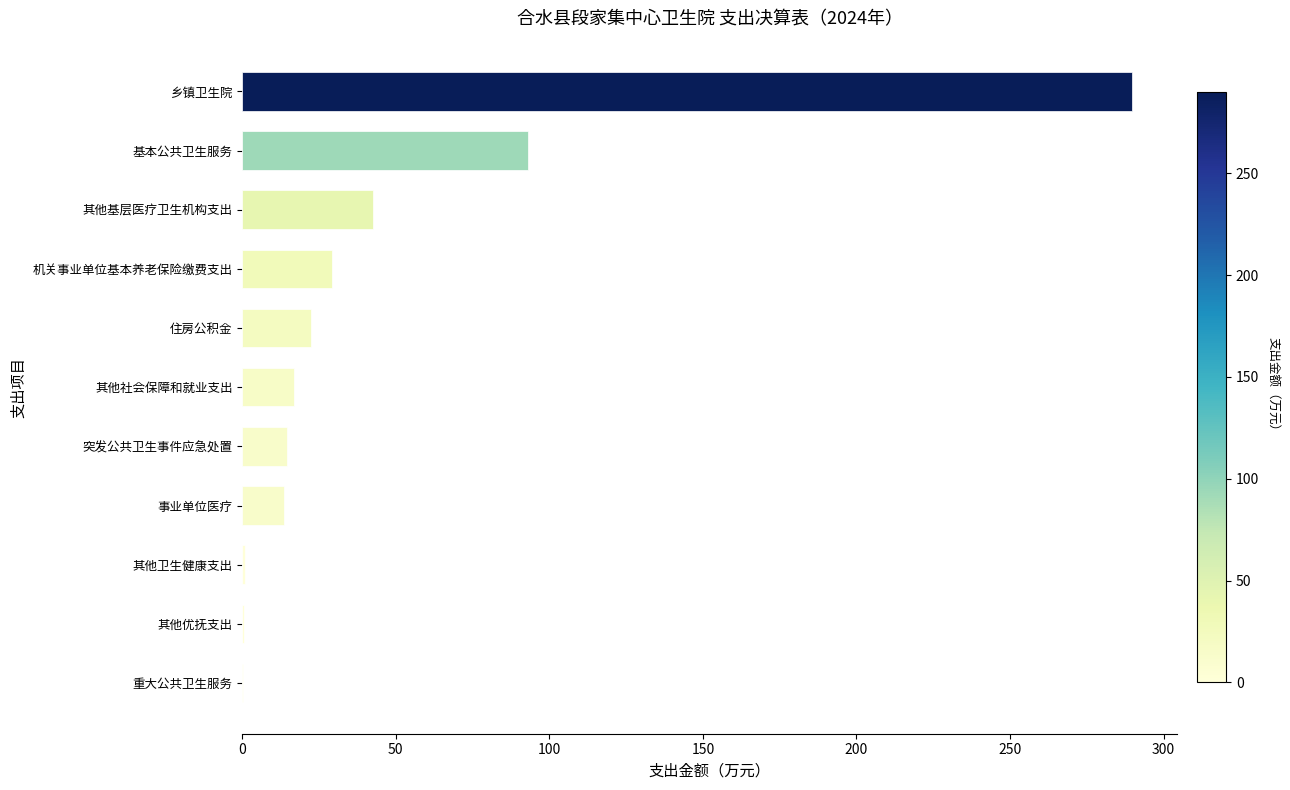

Does the chart contain stacked bars?

No